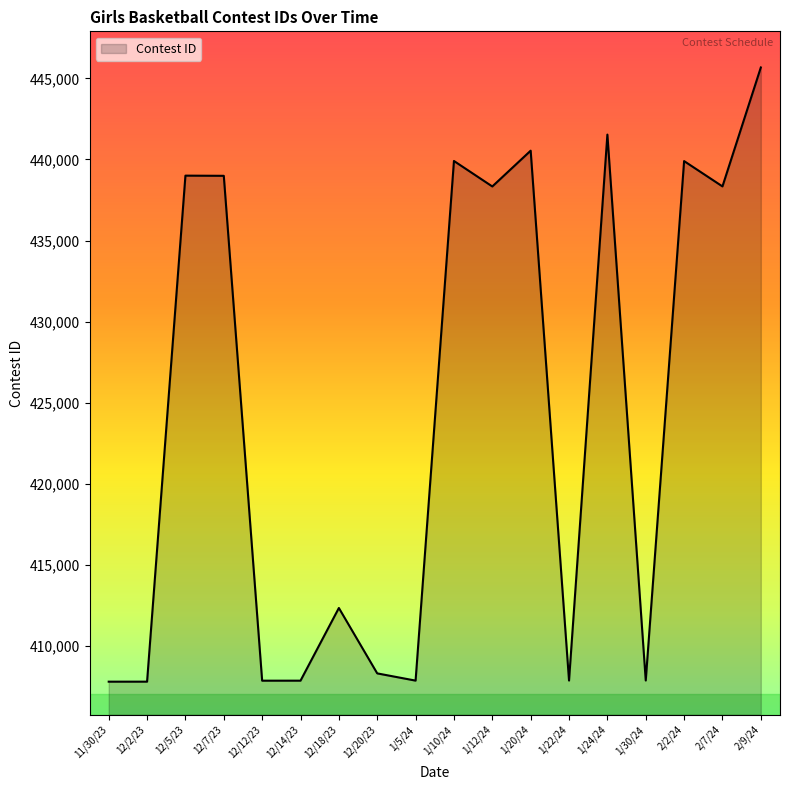

At which category does the chart reach its peak across all series?

2/9/24